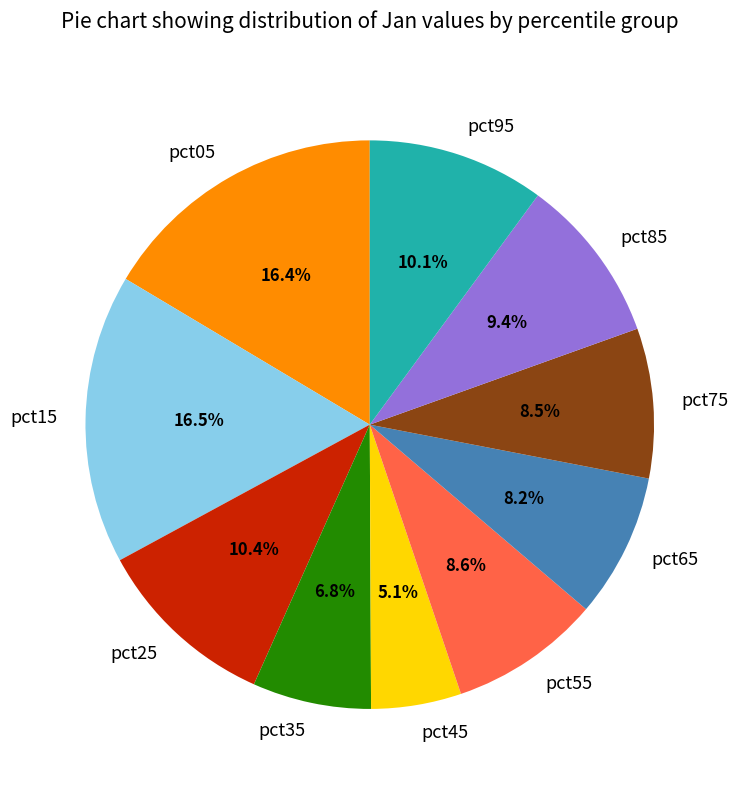

Is there any slice that represents more than half of the pie?

No